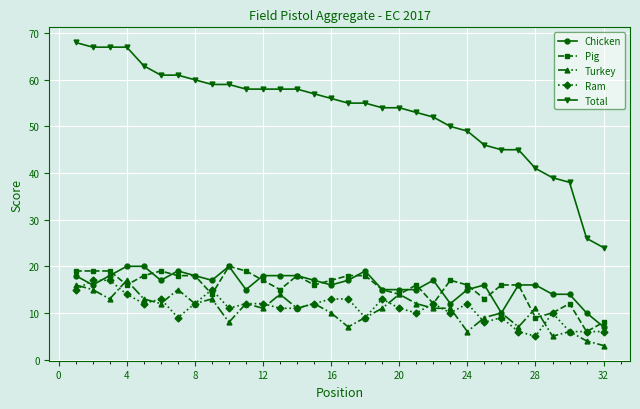

Does the chart have visible grid lines?

Yes